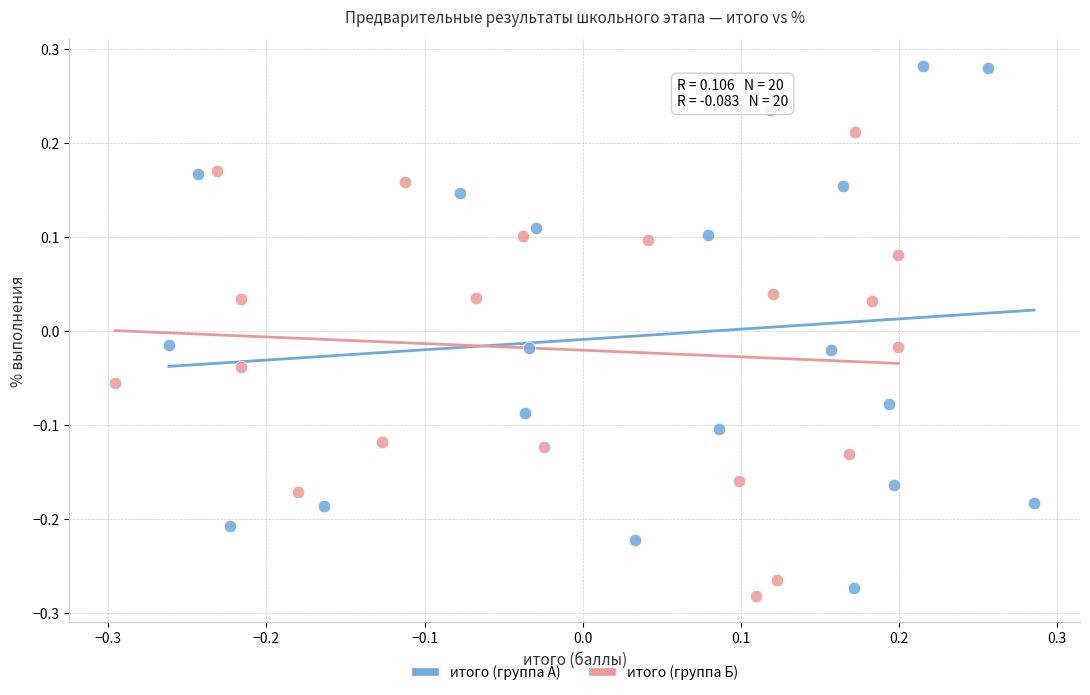

Which series contains the highest Y value?

итого (группа А)